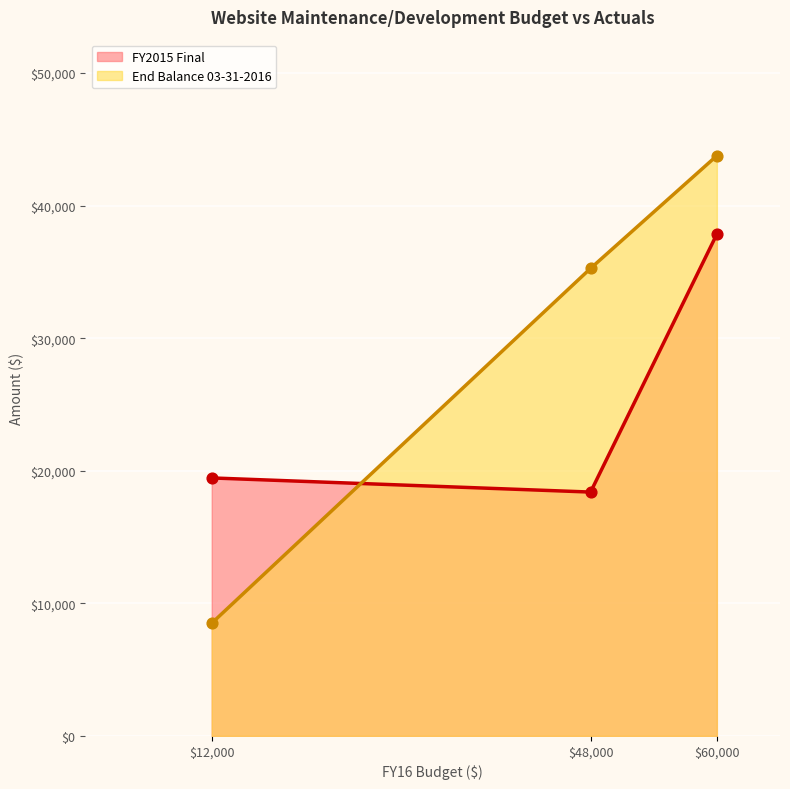

Which series reaches the maximum Y coordinate?

End Balance 03-31-2016